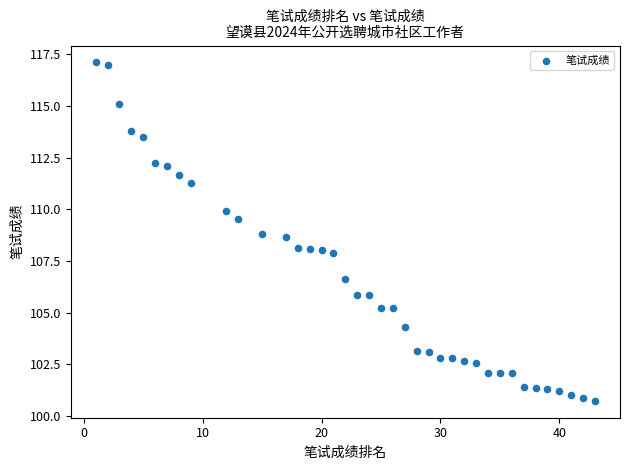

What is the range of Y values (max minus min)?

16.4